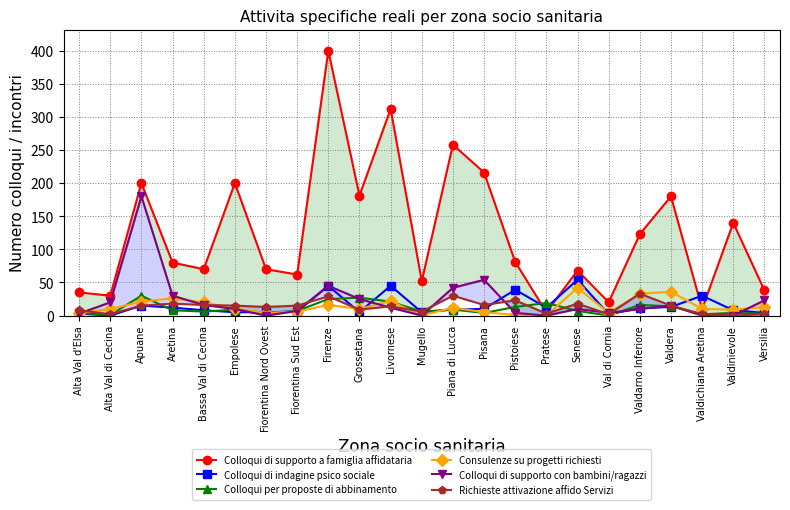

Reading left to right, list all the values displayed in this chart.

Colloqui di supporto a famiglia affidataria: Alta Val d'Elsa=35	Alta Val di Cecina=30	Apuane=200	Aretina=80	Bassa Val di Cecina=70	Empolese=200	Fiorentina Nord Ovest=70	Fiorentina Sud Est=62	Firenze=400	Grossetana=181	Livornese=312	Mugello=52	Piana di Lucca=258	Pisana=216	Pistoiese=81	Pratese=5	Senese=68	Val di Cornia=20	Valdarno Inferiore=123	Valdera=180	Valdichiana Aretina=10	Valdinievole=140	Versilia=38
Colloqui di indagine psico sociale: Alta Val d'Elsa=3	Alta Val di Cecina=0	Apuane=15	Aretina=12	Bassa Val di Cecina=8	Empolese=5	Fiorentina Nord Ovest=5	Fiorentina Sud Est=6	Firenze=45	Grossetana=5	Livornese=45	Mugello=5	Piana di Lucca=9	Pisana=10	Pistoiese=39	Pratese=12	Senese=54	Val di Cornia=2	Valdarno Inferiore=11	Valdera=13	Valdichiana Aretina=30	Valdinievole=8	Versilia=4
Colloqui per proposte di abbinamento: Alta Val d'Elsa=4	Alta Val di Cecina=1	Apuane=30	Aretina=8	Bassa Val di Cecina=6	Empolese=9	Fiorentina Nord Ovest=4	Fiorentina Sud Est=7	Firenze=25	Grossetana=27	Livornese=21	Mugello=6	Piana di Lucca=9	Pisana=4	Pistoiese=13	Pratese=19	Senese=7	Val di Cornia=0	Valdarno Inferiore=16	Valdera=14	Valdichiana Aretina=2	Valdinievole=4	Versilia=3
Consulenze su progetti richiesti: Alta Val d'Elsa=4	Alta Val di Cecina=10	Apuane=21	Aretina=26	Bassa Val di Cecina=20	Empolese=10	Fiorentina Nord Ovest=4	Fiorentina Sud Est=6	Firenze=16	Grossetana=10	Livornese=22	Mugello=0	Piana di Lucca=12	Pisana=5	Pistoiese=1	Pratese=0	Senese=42	Val di Cornia=4	Valdarno Inferiore=33	Valdera=36	Valdichiana Aretina=10	Valdinievole=9	Versilia=13
Colloqui di supporto con bambini/ragazzi: Alta Val d'Elsa=3	Alta Val di Cecina=20	Apuane=180	Aretina=30	Bassa Val di Cecina=16	Empolese=10	Fiorentina Nord Ovest=0	Fiorentina Sud Est=7	Firenze=45	Grossetana=25	Livornese=12	Mugello=0	Piana di Lucca=42	Pisana=54	Pistoiese=4	Pratese=0	Senese=10	Val di Cornia=4	Valdarno Inferiore=10	Valdera=15	Valdichiana Aretina=0	Valdinievole=0	Versilia=23
Richieste attivazione affido Servizi: Alta Val d'Elsa=8	Alta Val di Cecina=2	Apuane=15	Aretina=18	Bassa Val di Cecina=16	Empolese=15	Fiorentina Nord Ovest=13	Fiorentina Sud Est=15	Firenze=29	Grossetana=9	Livornese=14	Mugello=6	Piana di Lucca=30	Pisana=16	Pistoiese=23	Pratese=3	Senese=18	Val di Cornia=2	Valdarno Inferiore=33	Valdera=15	Valdichiana Aretina=2	Valdinievole=0	Versilia=2